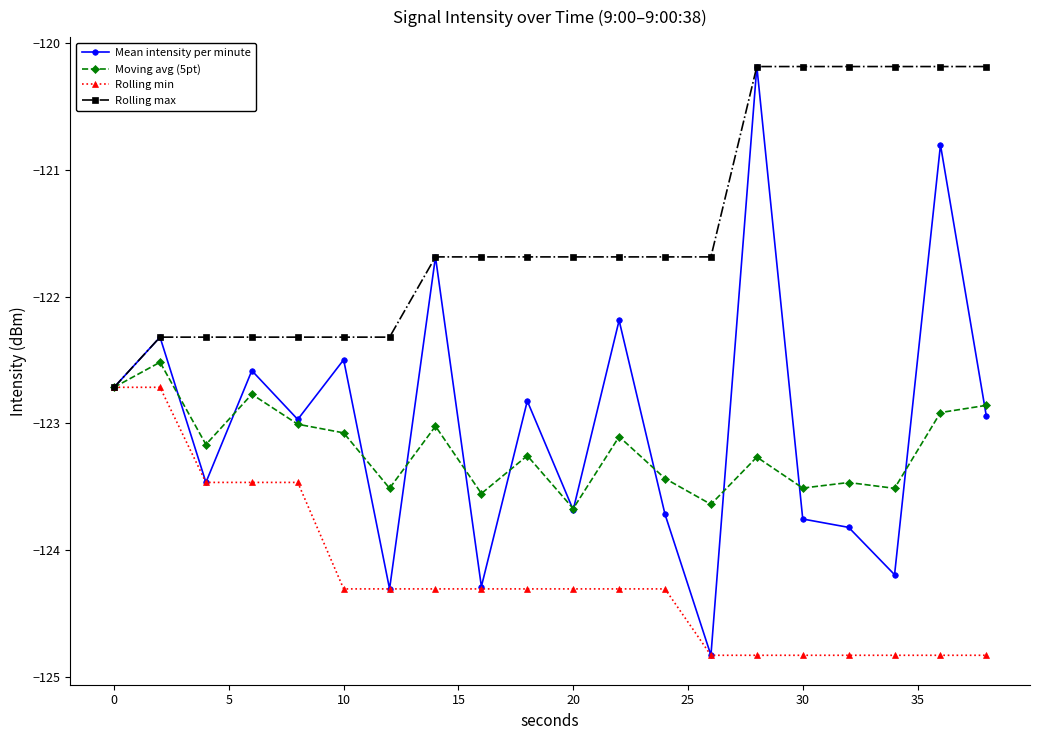

How many Rolling min values are between -124 and -123?

3